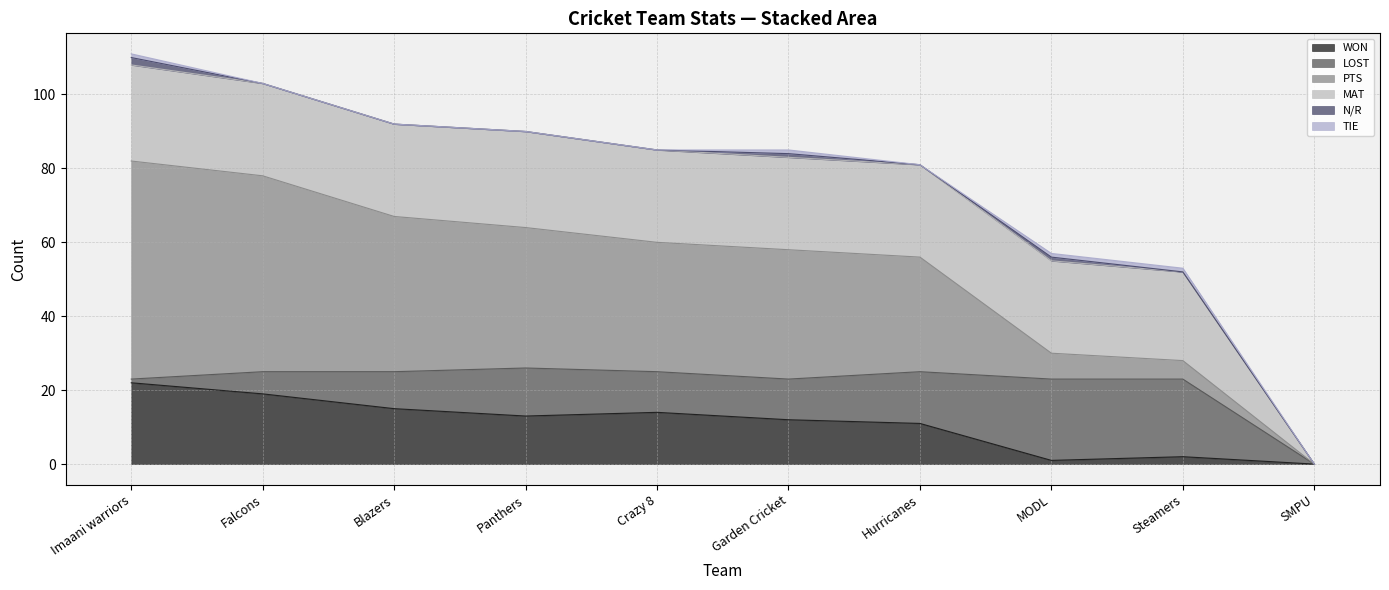

The value of LOST at Hurricanes is 8. True or false?

False